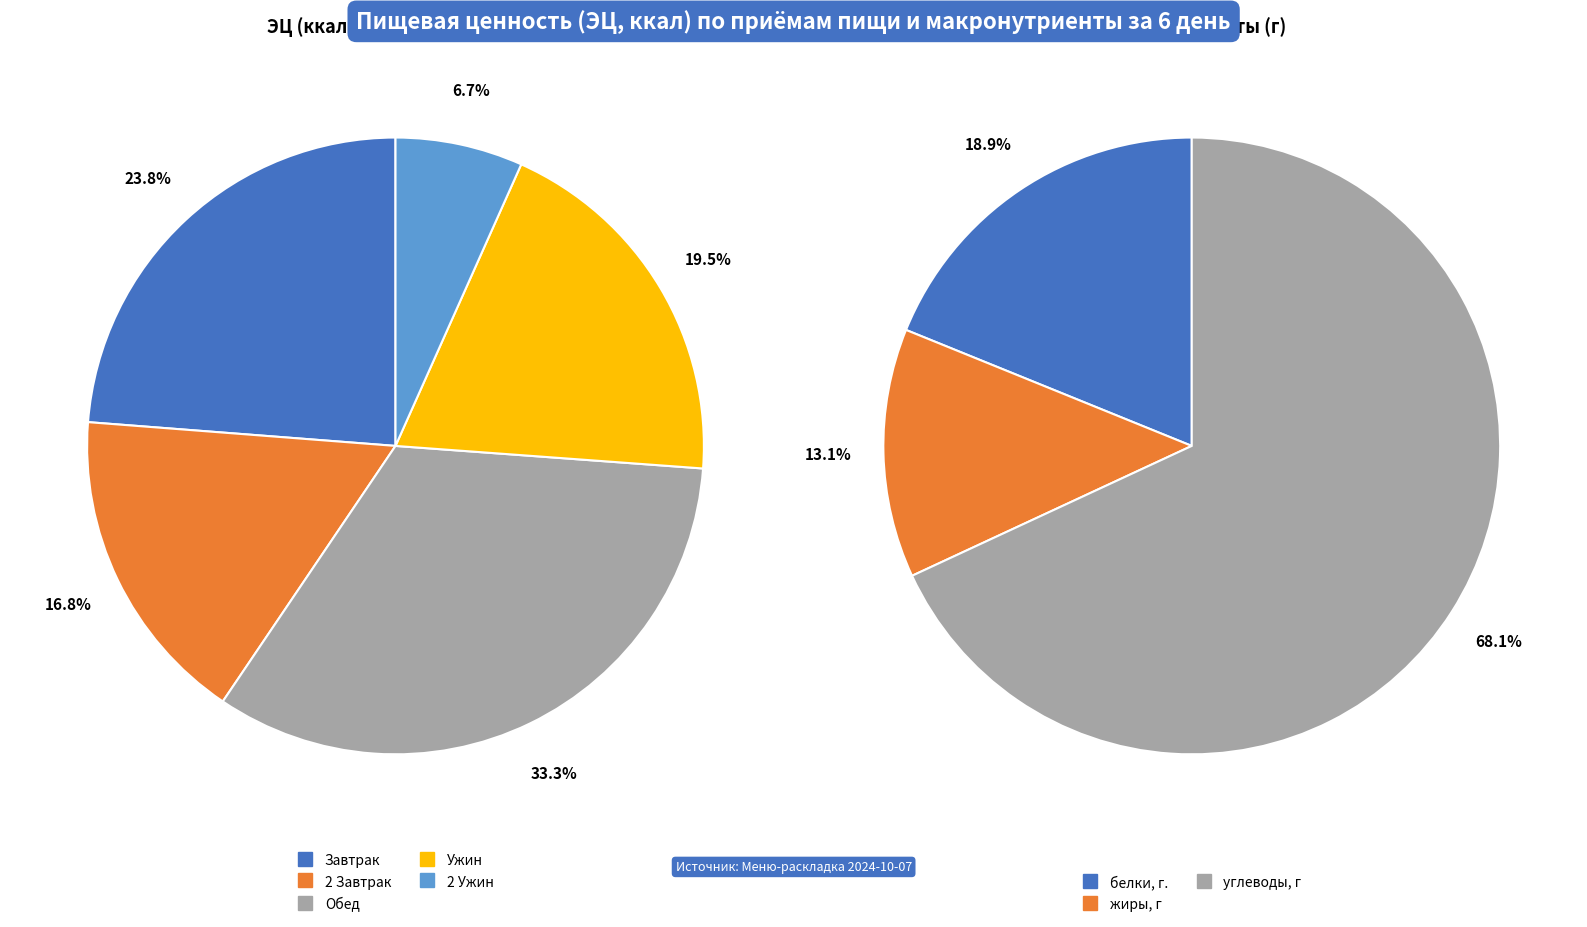

Is there a majority slice in this chart?

No